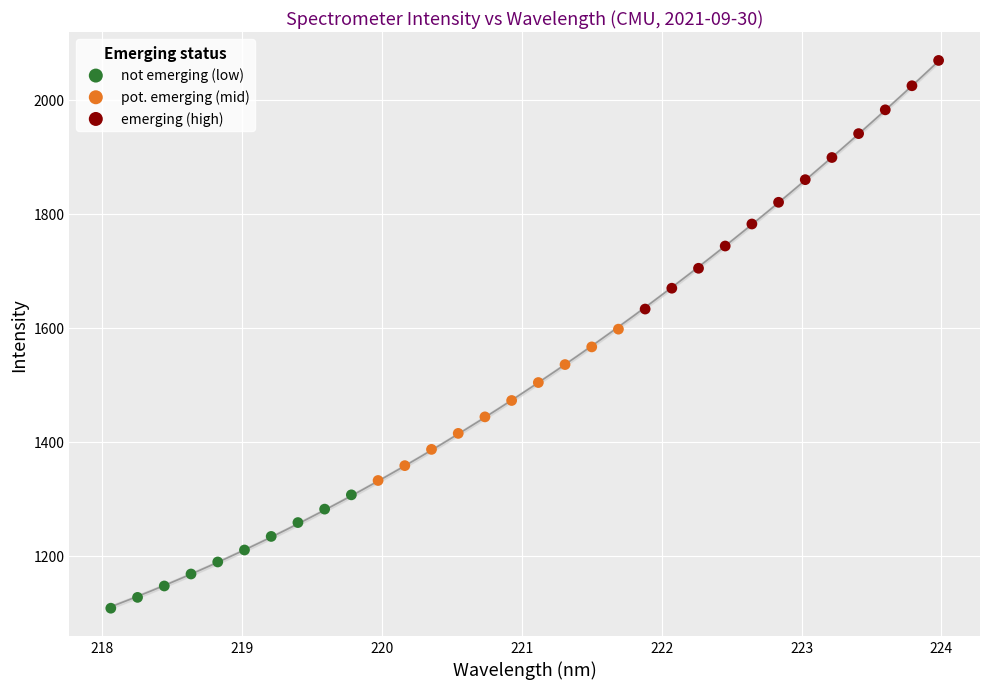

Which series has the widest spread of Y values?

emerging (high)